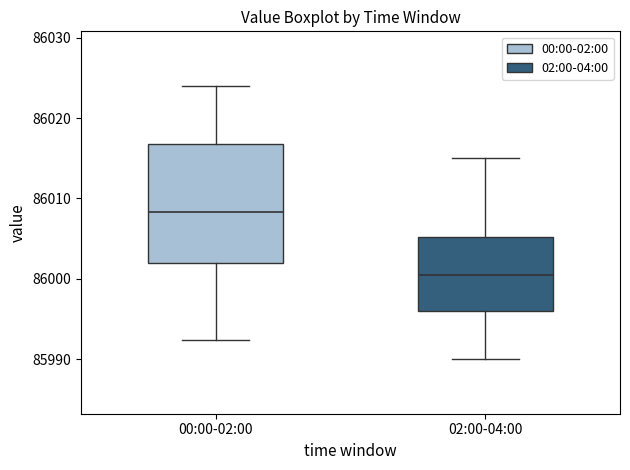

Reading left to right, transcribe this box plot: for each box, give where its median line is, the range the box spans, and where its two whiskers end, as read against the y-axis. The values are not printed on the chart, so give them approximately, as read against the axis.

00:00-02:00: median 86008, box 86002 to 86017, whiskers 85992 to 86024
02:00-04:00: median 86001, box 85996 to 86005, whiskers 85990 to 86015